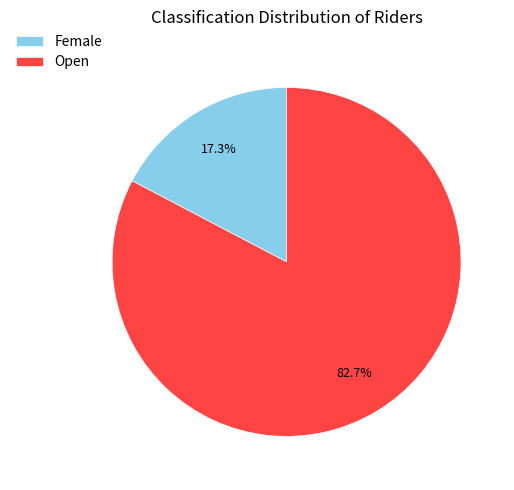

What is the ratio of the value at Female to the value at Open?

0.2